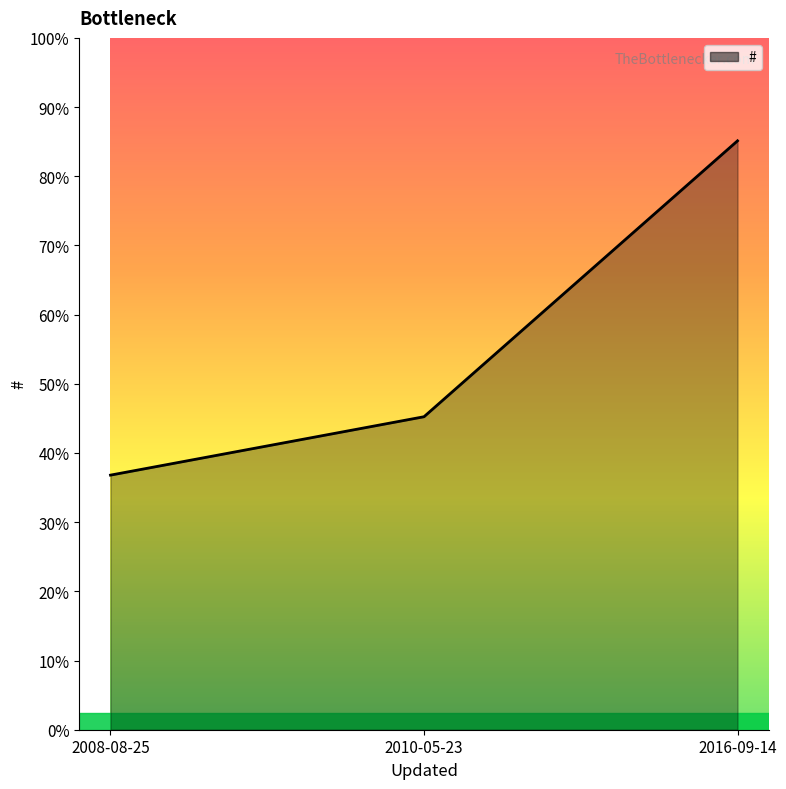

At which category does the chart reach its minimum across all series?

2008-08-25